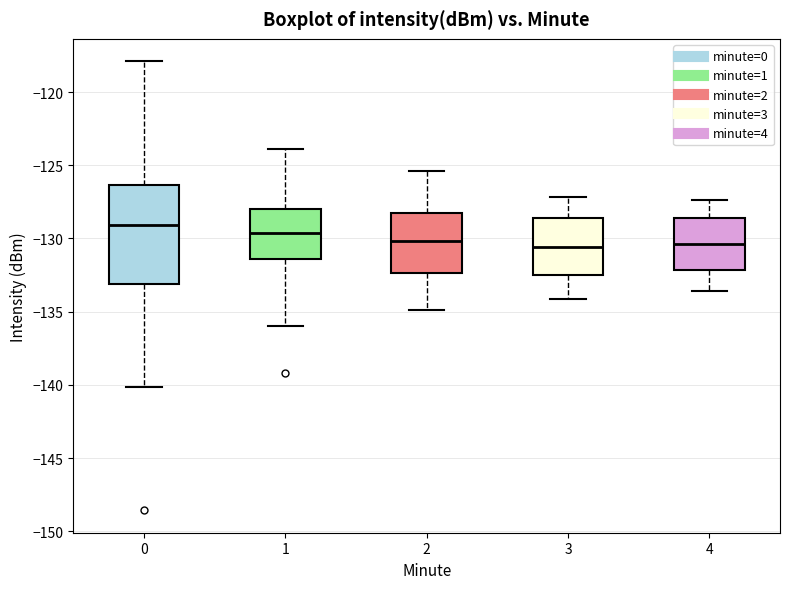

Reading left to right, transcribe this box plot: for each box, give where its median line is, the range the box spans, and where its two whiskers end, as read against the y-axis. The values are not printed on the chart, so give them approximately, as read against the axis.

0: median -129.0, box -133.0 to -126.5, whiskers -140.0 to -118.0
1: median -129.5, box -131.5 to -128.0, whiskers -136.0 to -124.0
2: median -130.0, box -132.5 to -128.0, whiskers -135.0 to -125.5
3: median -130.5, box -132.5 to -128.5, whiskers -134.0 to -127.0
4: median -130.5, box -132.0 to -128.5, whiskers -133.5 to -127.5